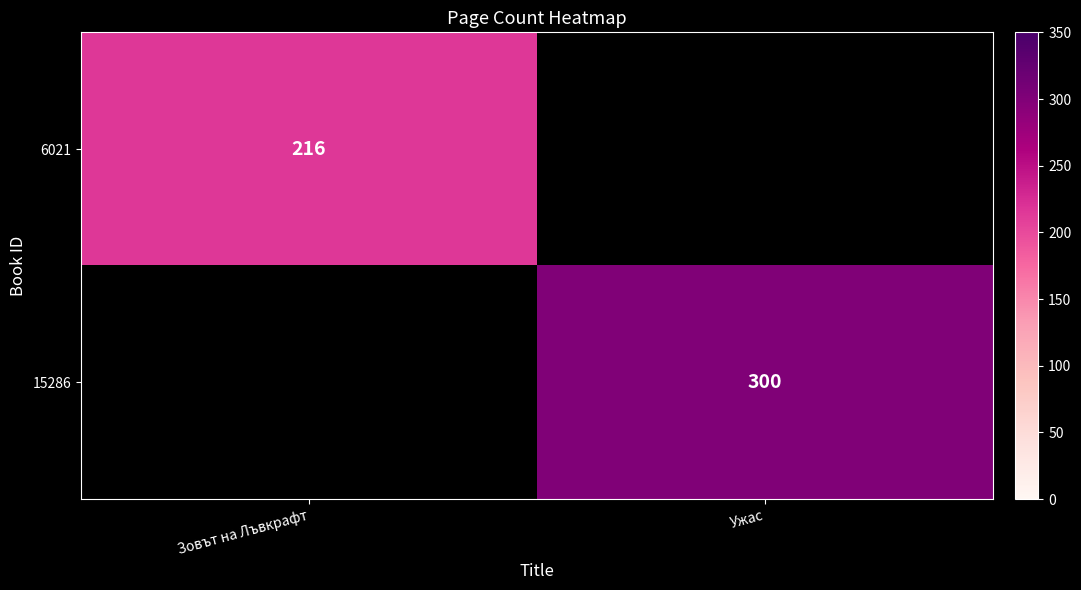

The value of 15286 at Ужас is 407. True or false?

False